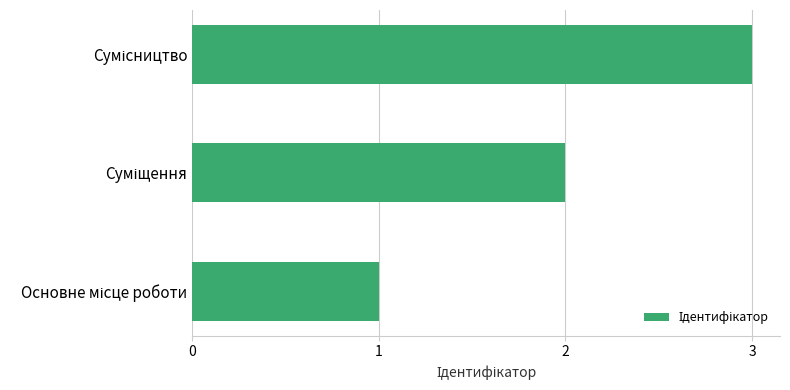

What is the greatest value displayed?

3